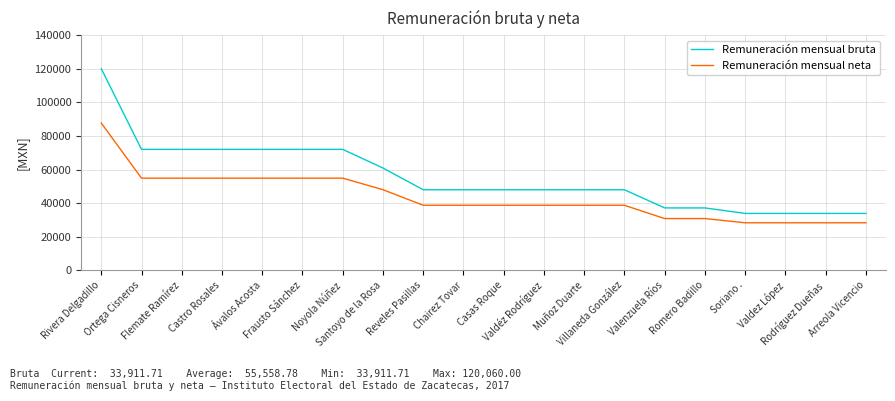

Which series has the largest total across all categories?

Remuneración mensual bruta